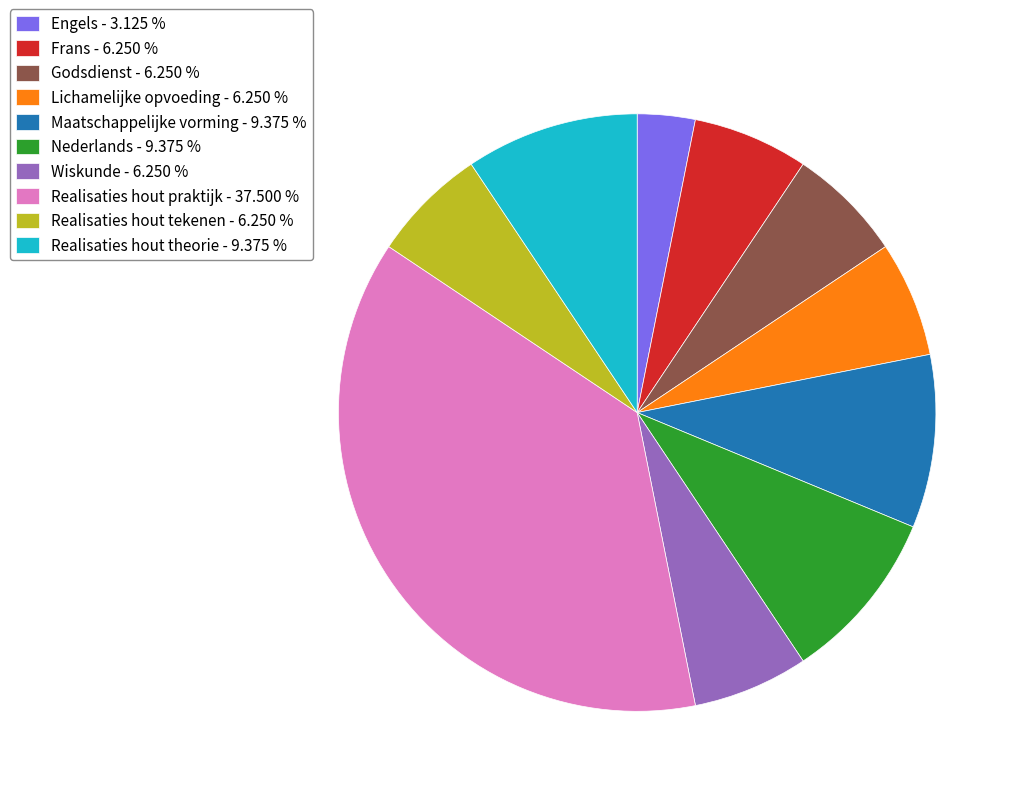

The Realisaties hout theorie slice represents 18% of the pie. True or false?

False